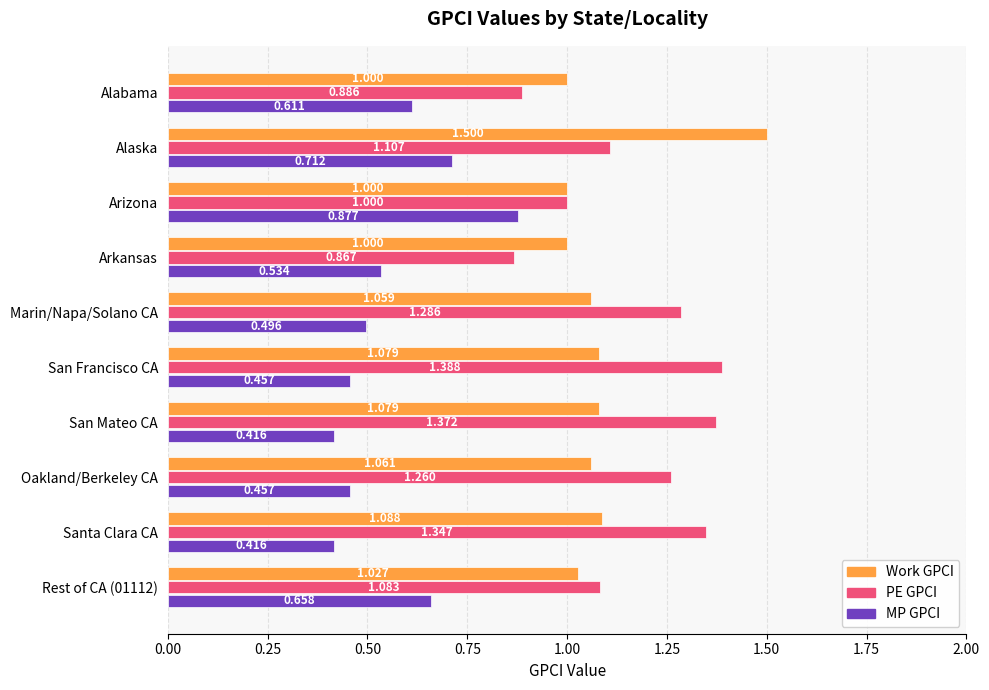

Which series has the largest range (max minus min)?

PE GPCI